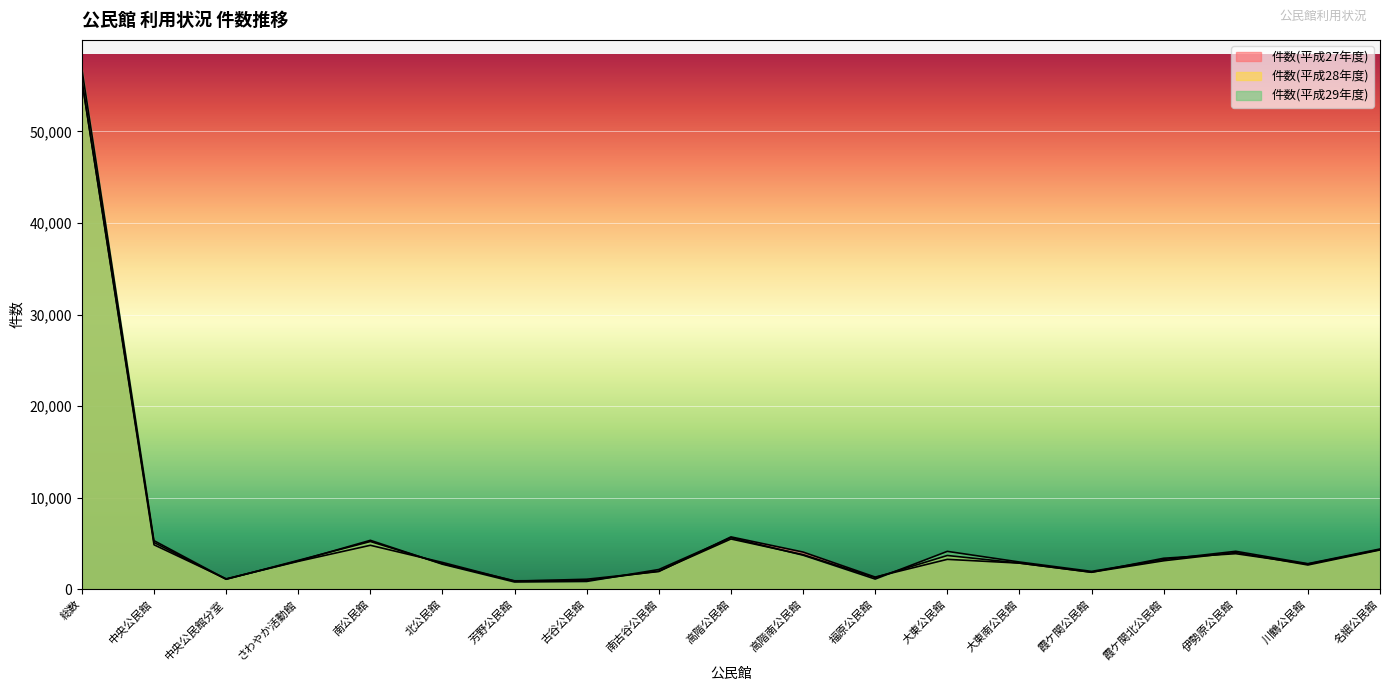

At how many categories does at least one series exceed 23199?

1